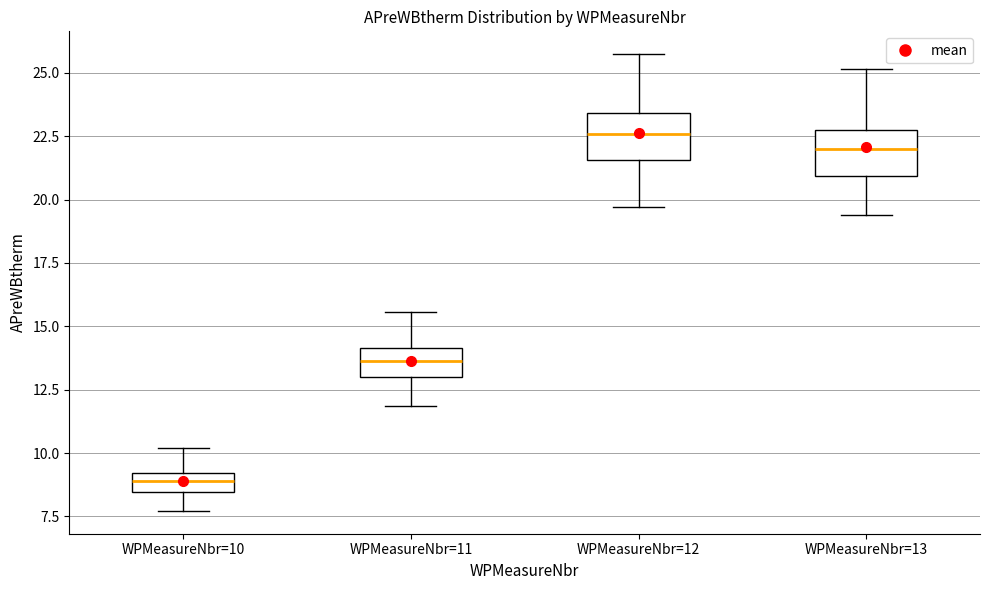

Which box has the lowest median line?

WPMeasureNbr=10